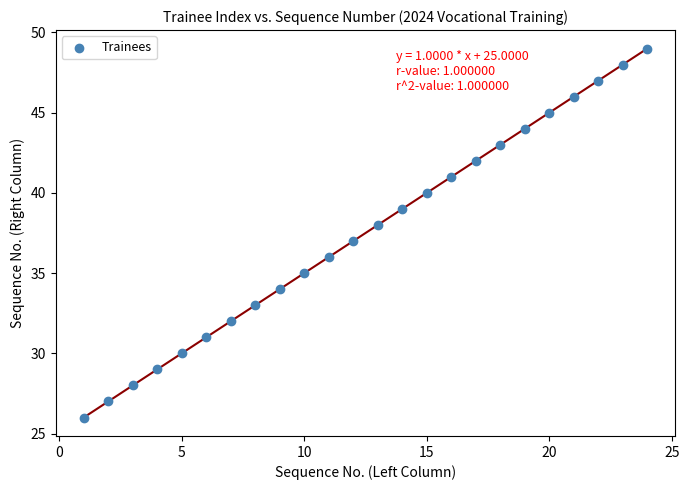

What is the range of X values (max minus min)?

23